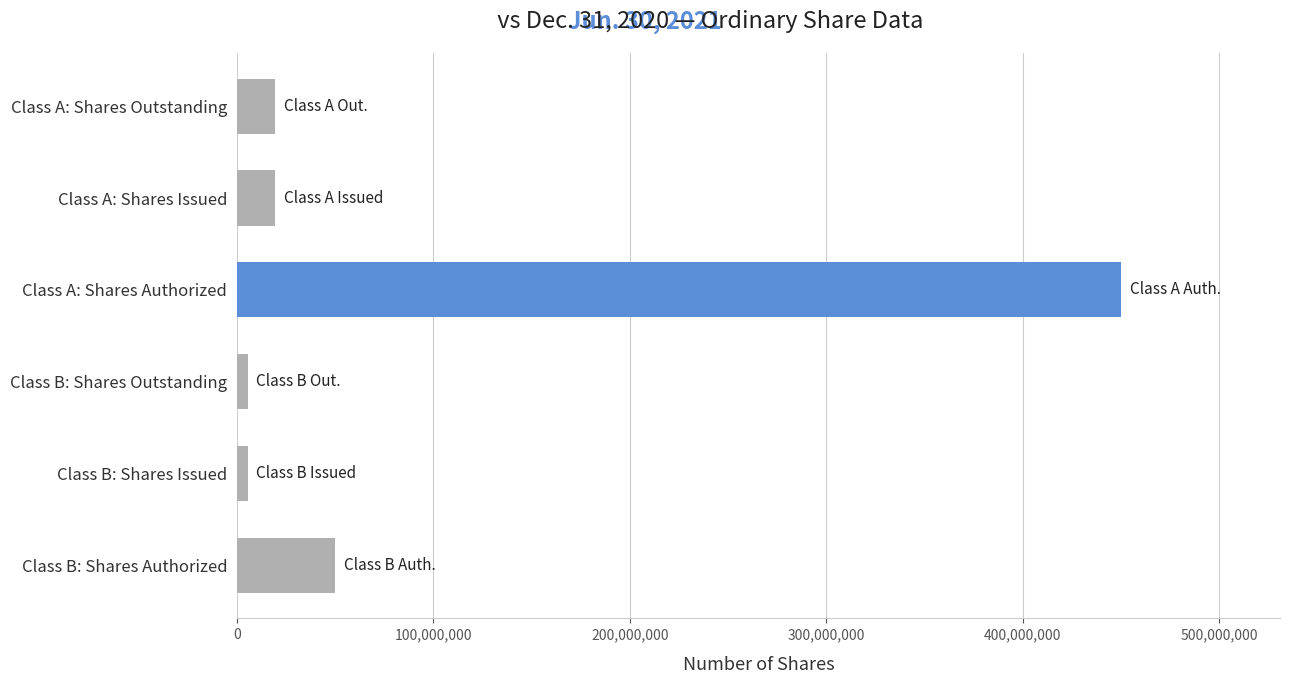

Reading top to bottom, what are all the values shown in this chart?

Class A: Shares Outstanding=19435423	Class A: Shares Issued=19435423	Class A: Shares Authorized=450000000	Class B: Shares Outstanding=5497715	Class B: Shares Issued=5497715	Class B: Shares Authorized=50000000